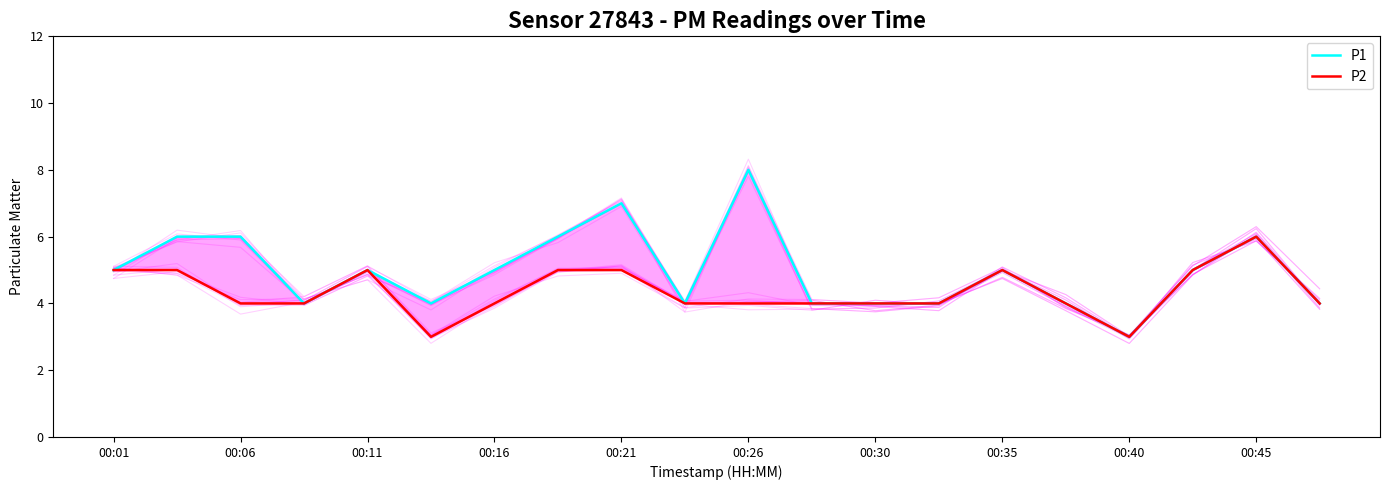

How many distinct data groups are displayed?

2